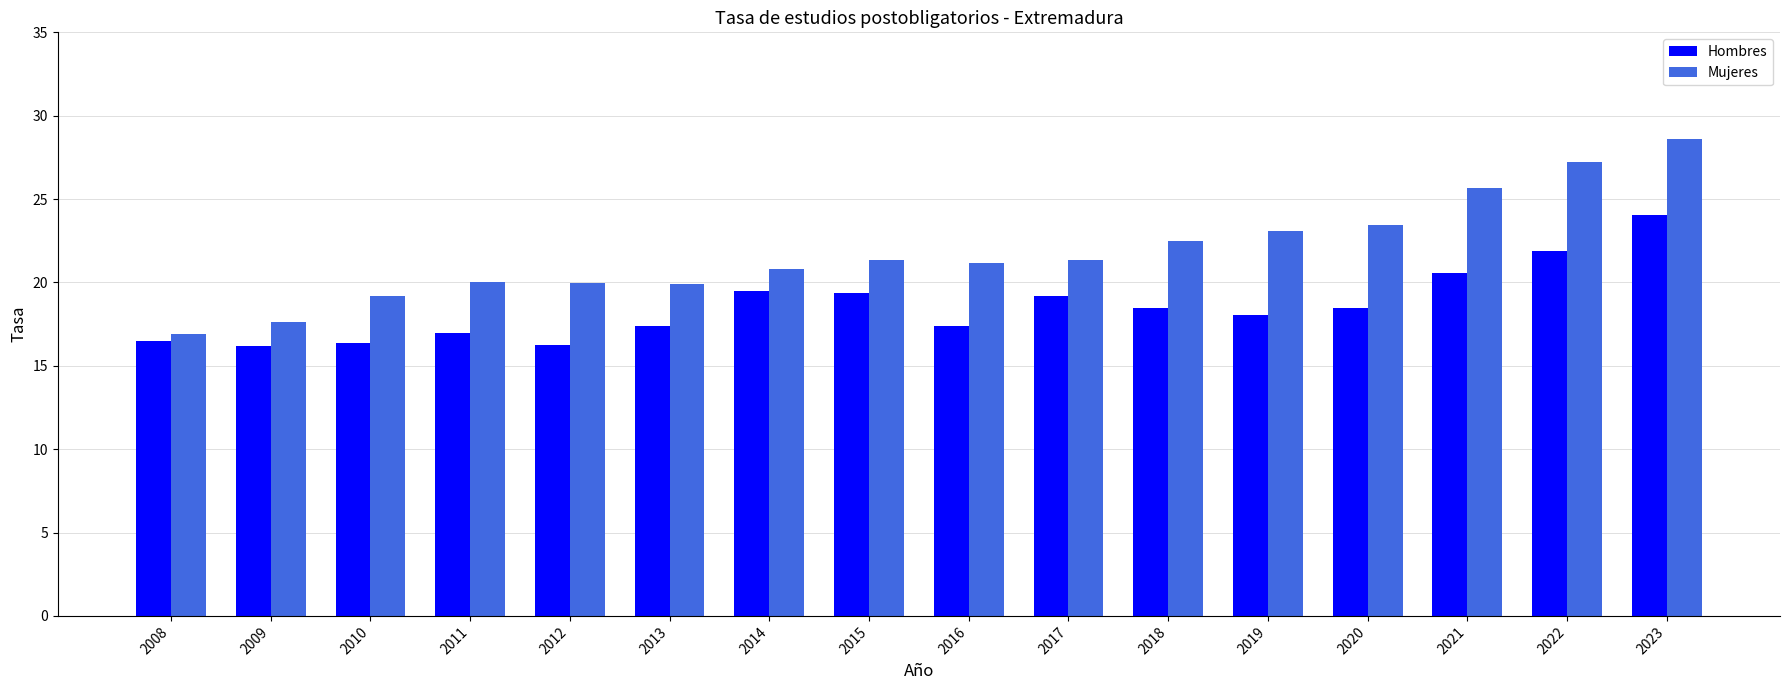

At 2023, list the series in order from largest to smallest.

Mujeres, Hombres